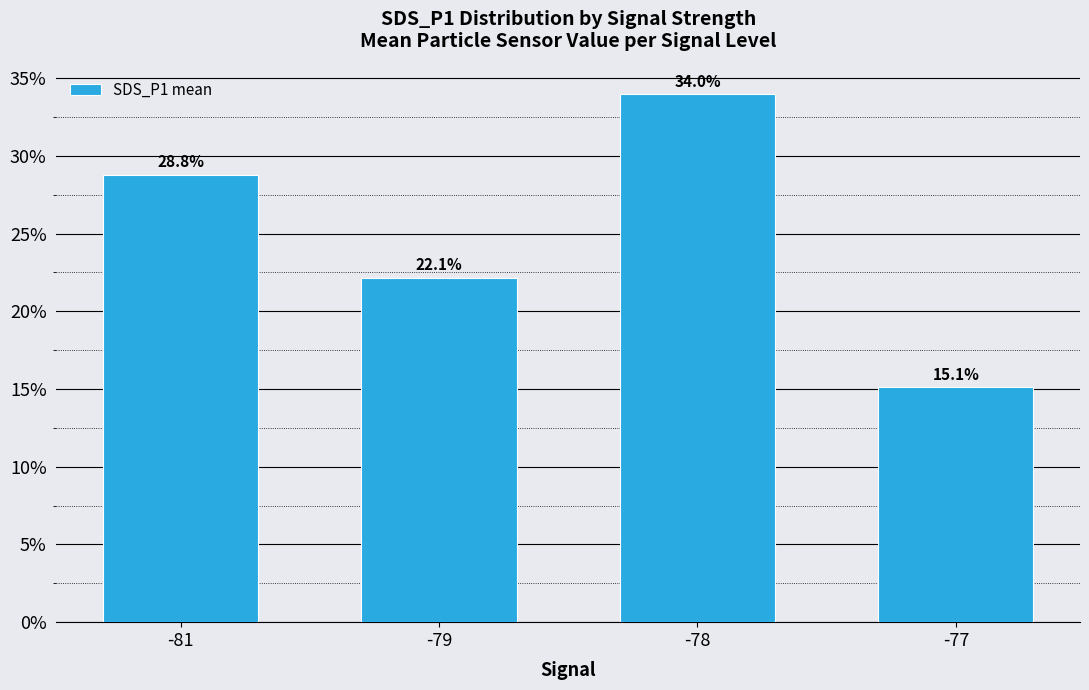

The value at -78 is 0.3. True or false?

True